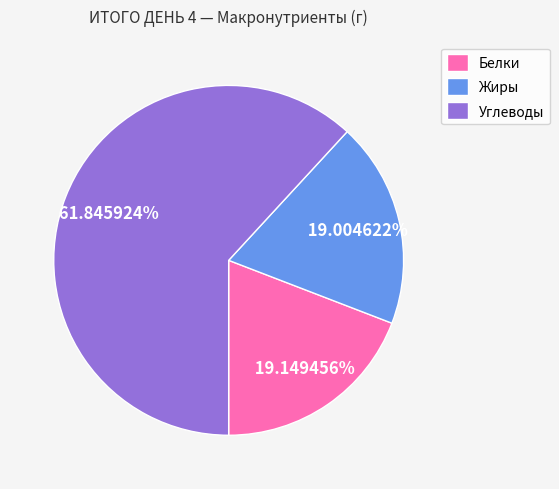

Count the number of slices in the pie.

3